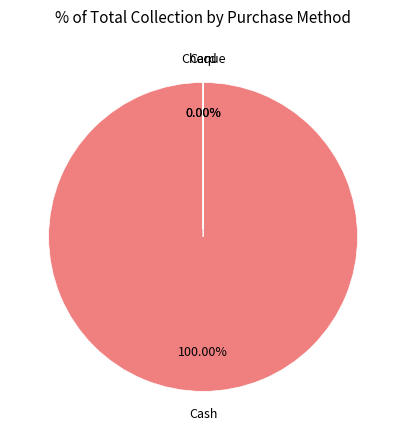

Which category accounts for the majority?

Cash